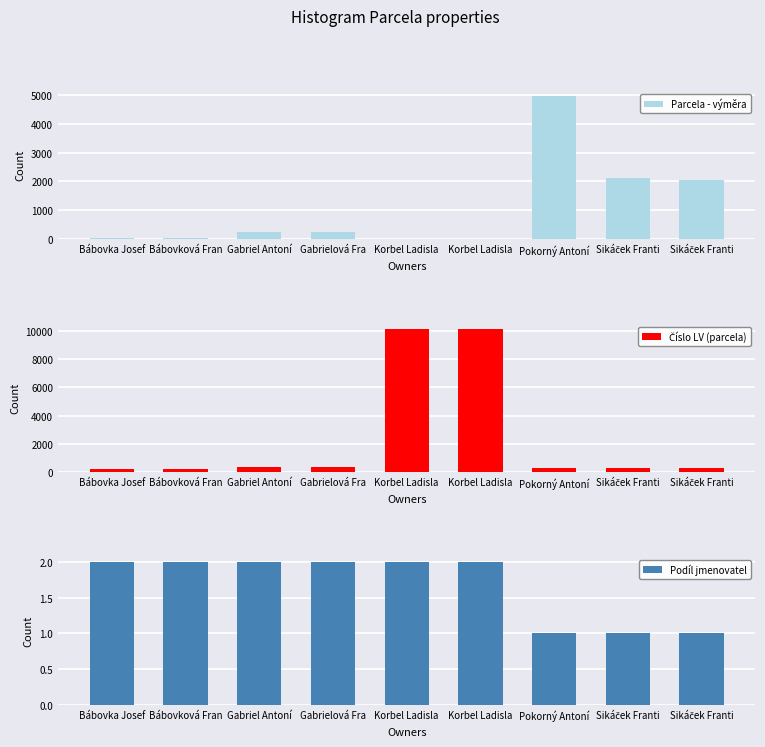

How many data points in Číslo LV (parcela) are above 278?

4